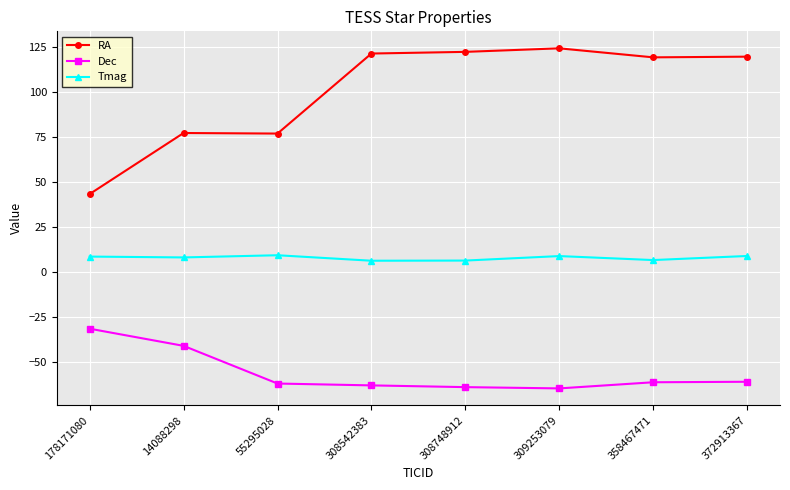

How many categories are shown in the chart?

8